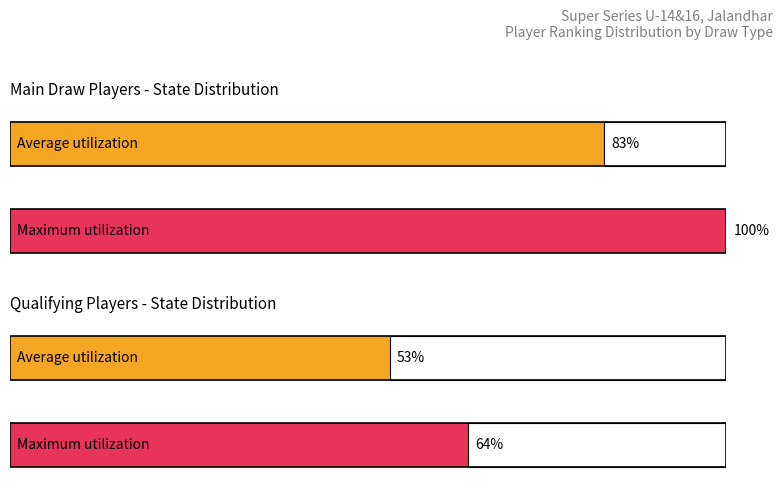

Rank the series by their maximum value, from lowest to highest.

Average utilization, Maximum utilization